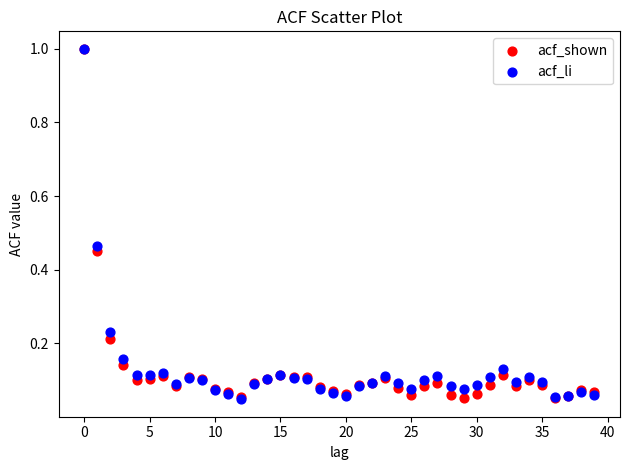

What are all the series names shown in the legend?

acf_shown, acf_li